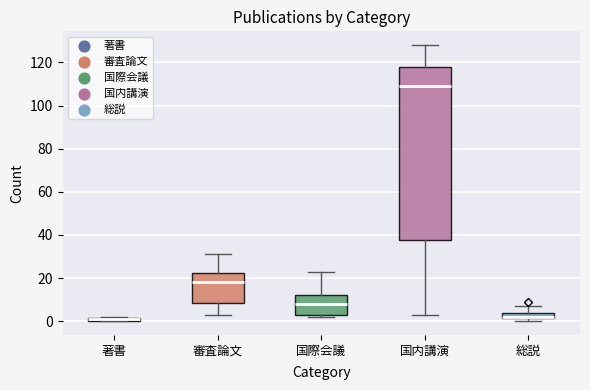

Where is the upper edge of the box for 国際会議 on the y-axis? The values are not printed on the chart, so give them approximately, as read against the axis.

12